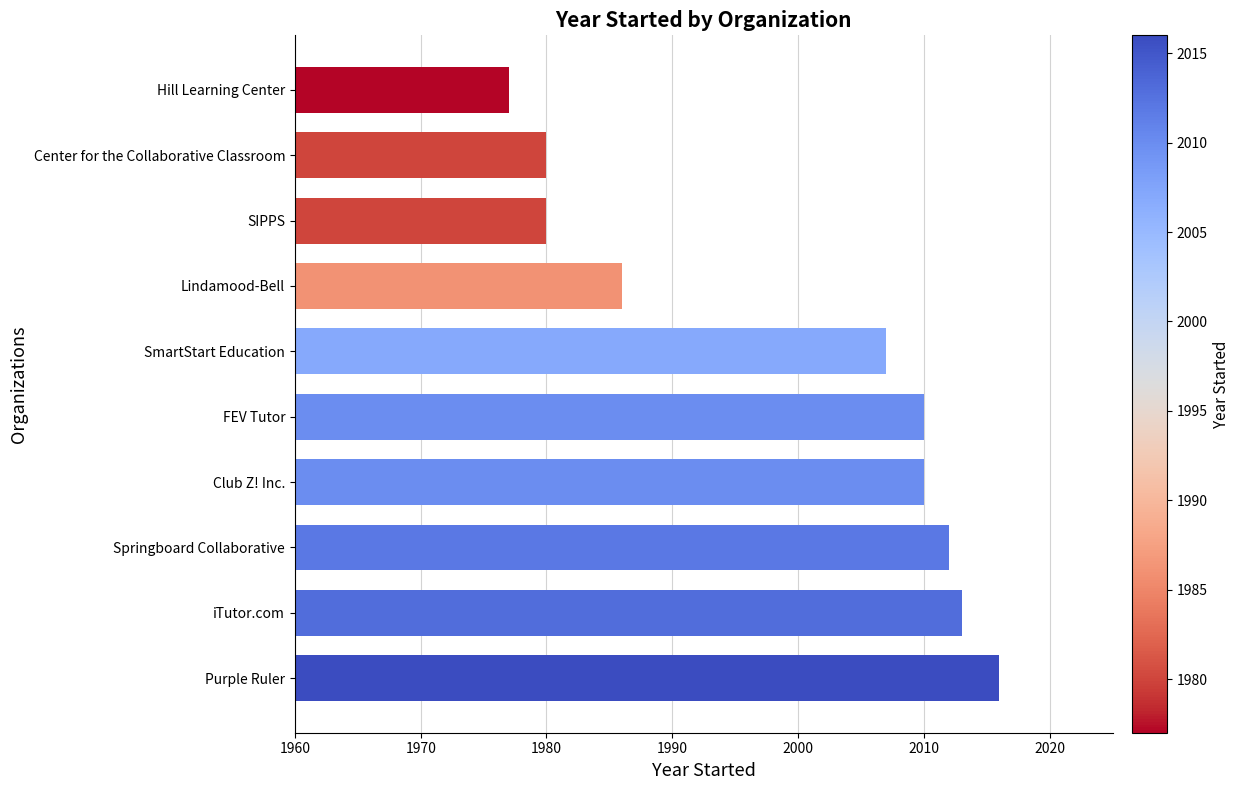

What is the approximate value at Club Z! Inc., to the nearest 5?

2010